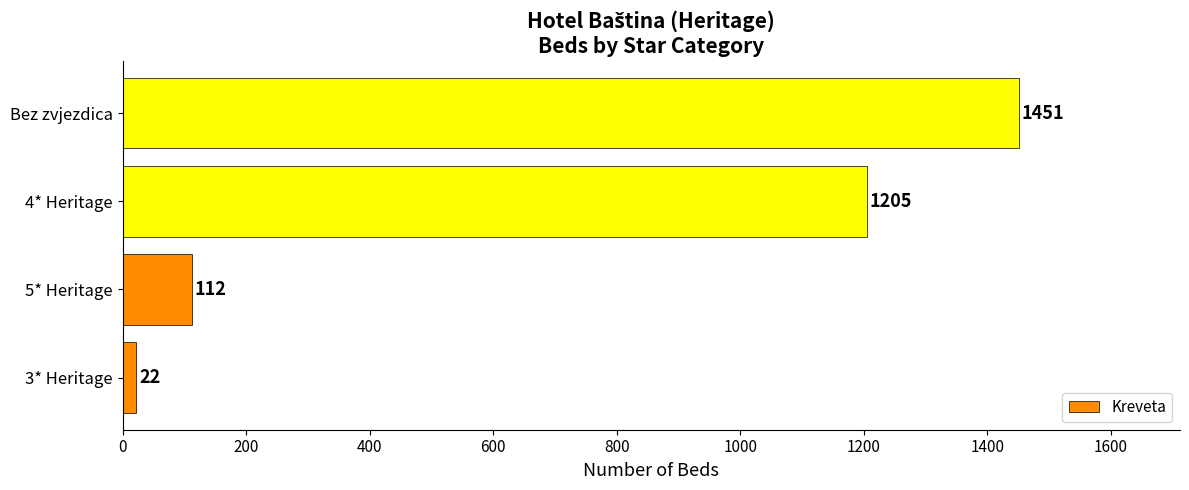

Which category has the highest value across all series?

Bez zvjezdica